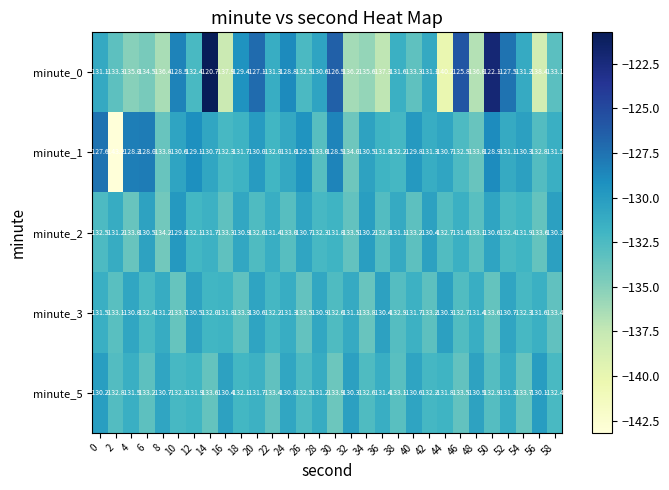

What is the minimum value shown in the chart?

-143.2